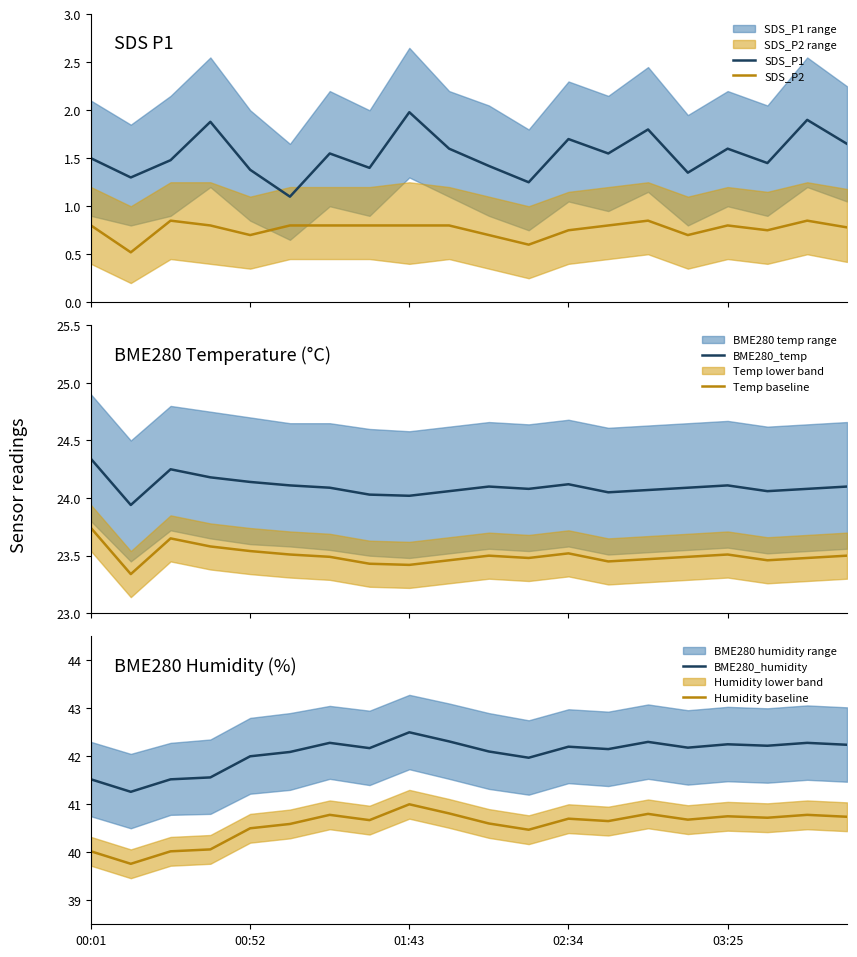

What is the highest value of the SDS_P1 series?

2.0